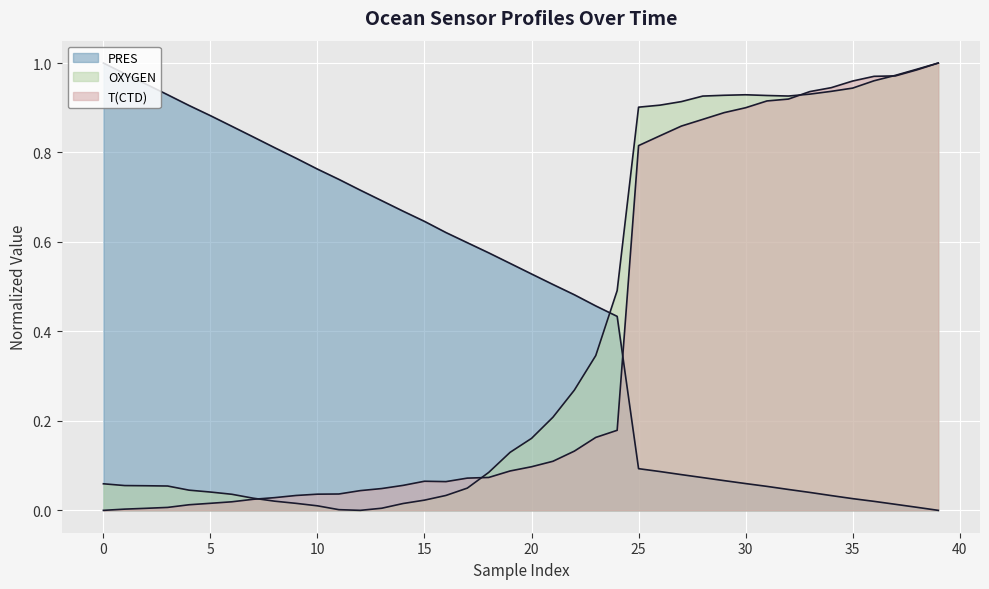

In T(CTD), how many points are lower than both neighbors (excluding endpoints)?

1